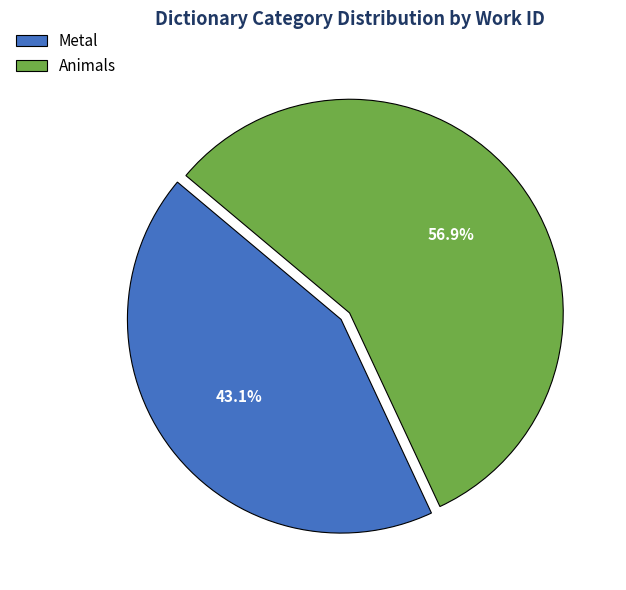

Rank the categories by value from lowest to highest.

Metal, Animals